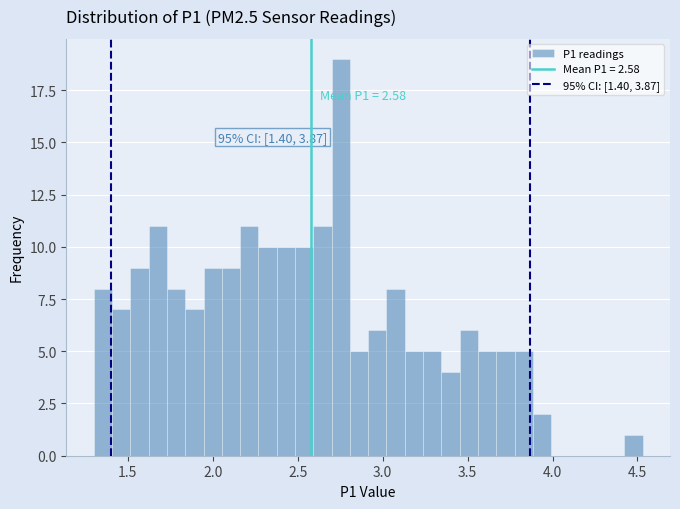

Around what value on the x-axis is the tallest bar? Give the approximate position of its centre, as read against the axis.

2.75